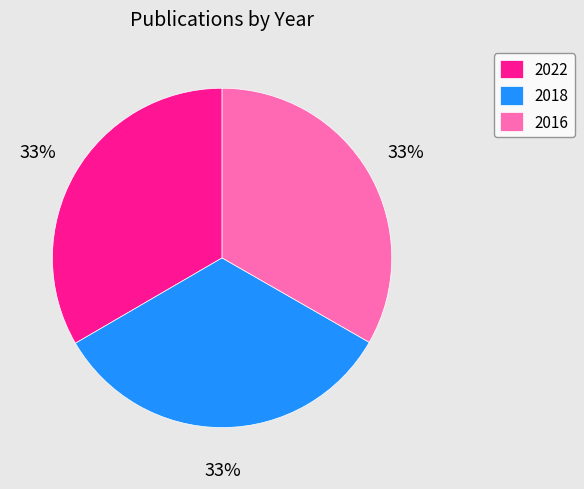

How many segments does this pie chart have?

3